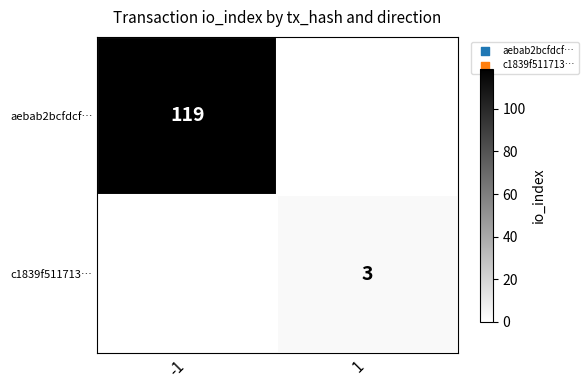

True or false: aebab2bcfdcf… has a value of 25 at -1.

False